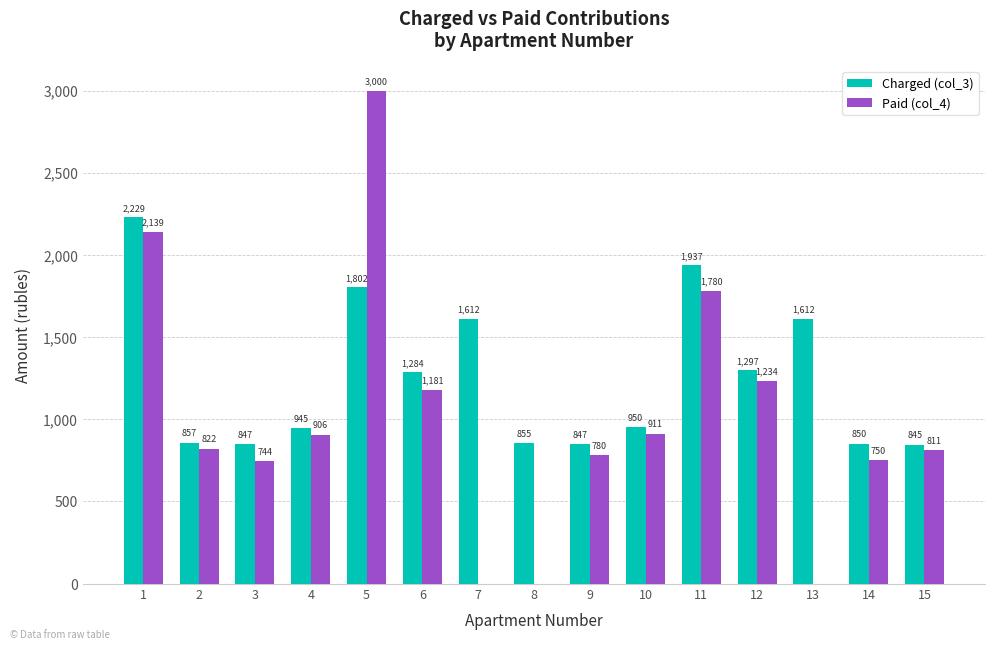

Are the bars grouped side by side (vs. stacked)?

Yes